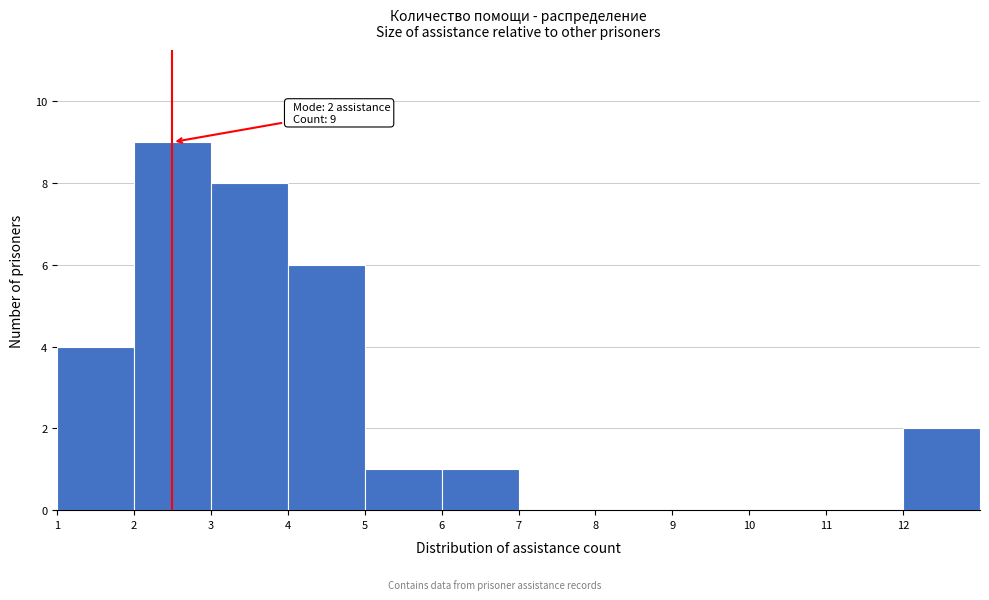

Over which range of the x-axis is the bar tallest?

2 to 3